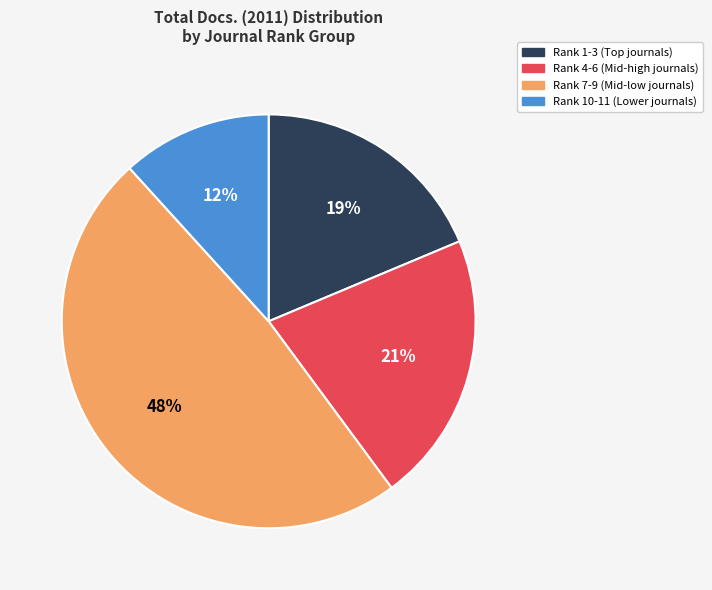

What percentage is the Rank 10-11 (Lower journals) slice, to the nearest percent?

12%